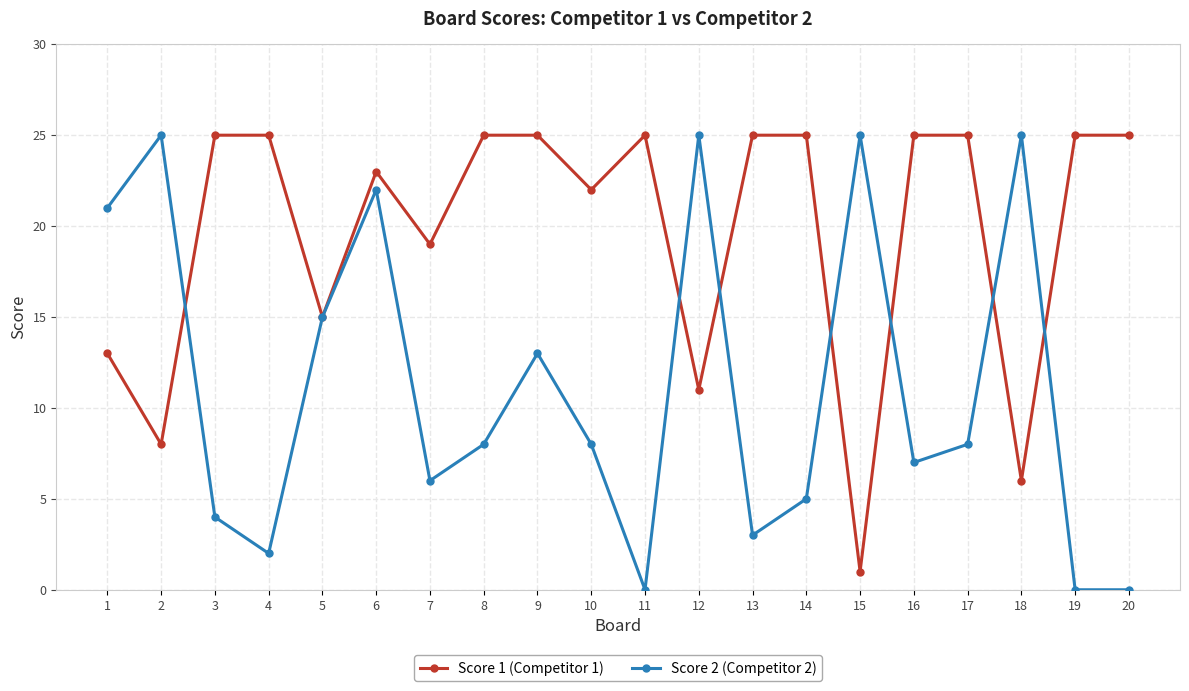

How many series are shown in this chart?

2